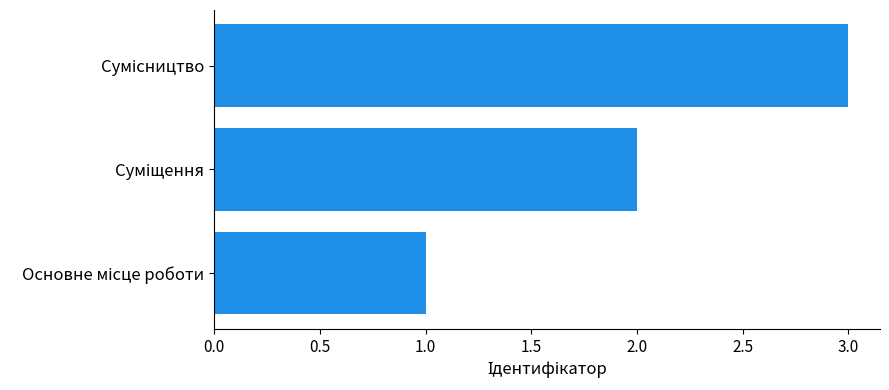

What is the maximum value shown in the chart?

3